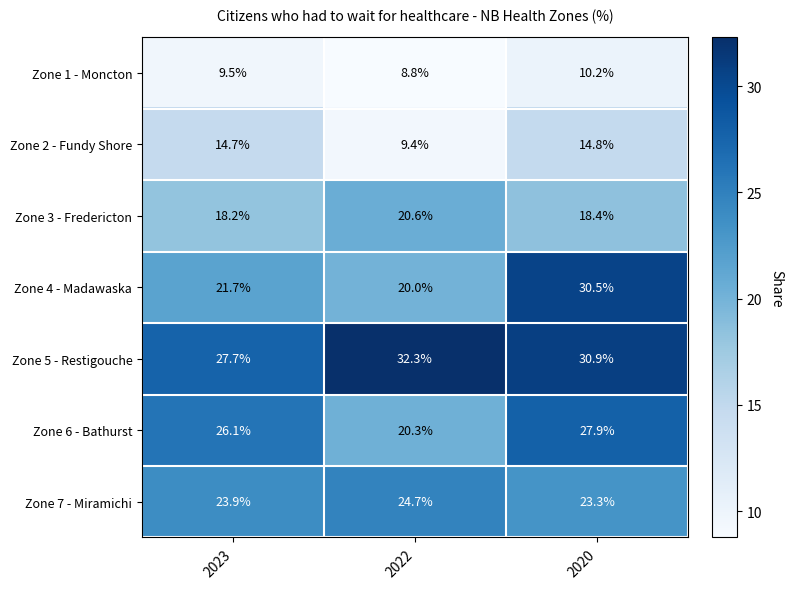

How many data points in Zone 5 - Restigouche are above 30?

2